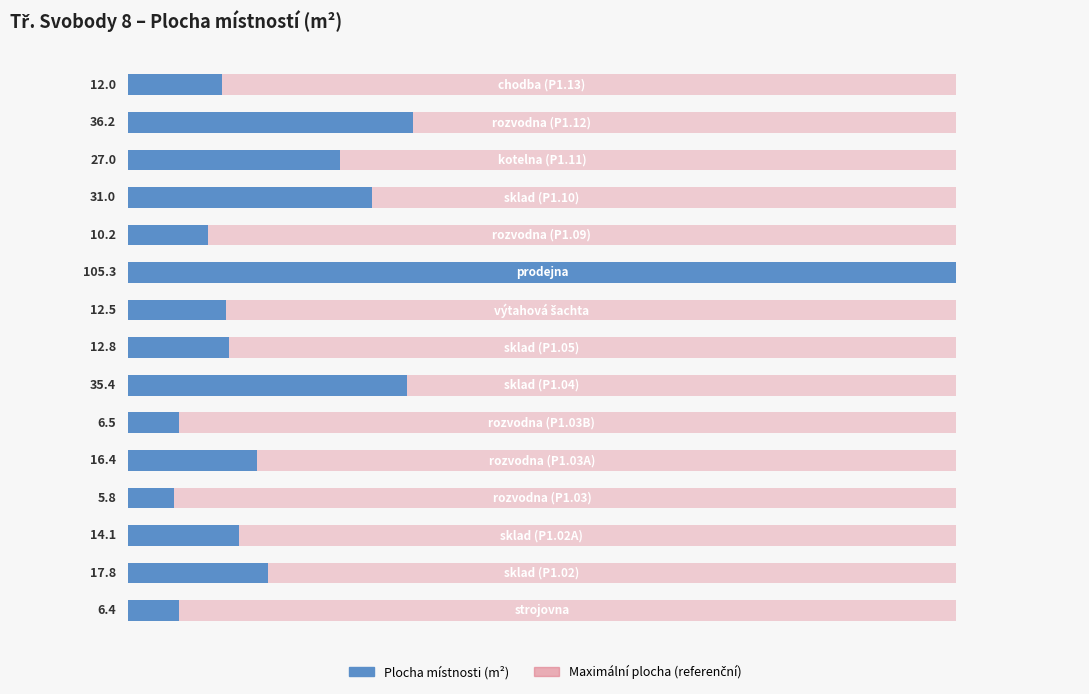

What is the value of the 14th bar from the left?

36.2